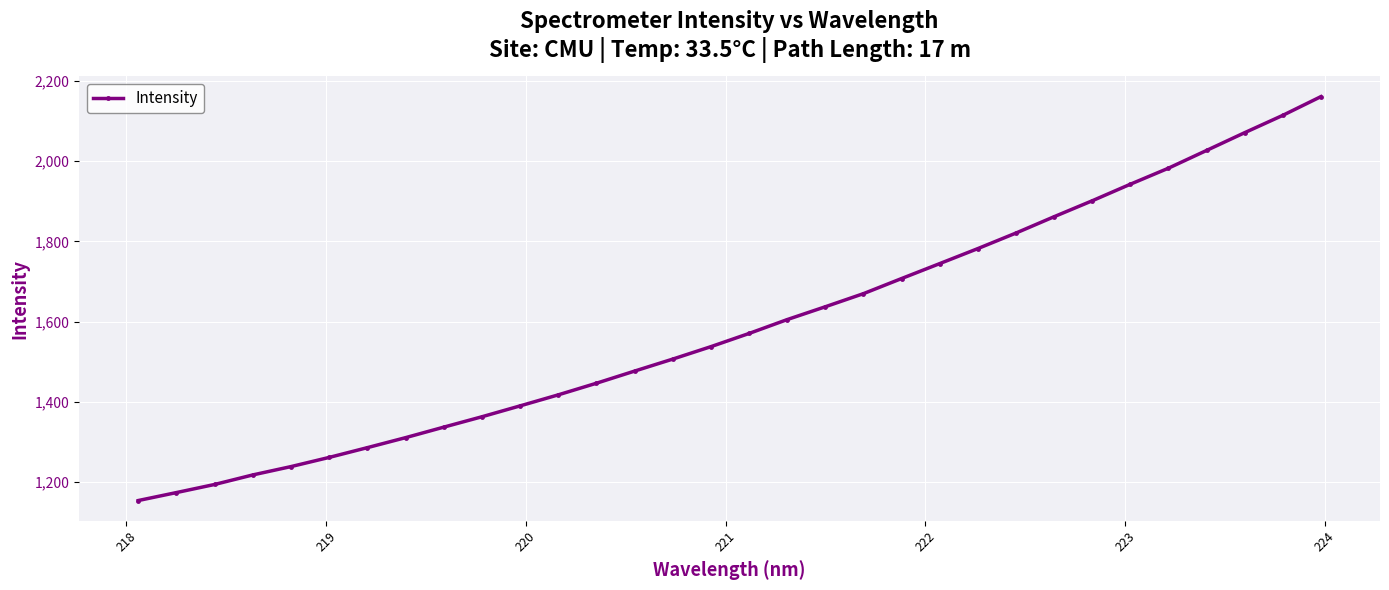

Does the chart have visible grid lines?

Yes